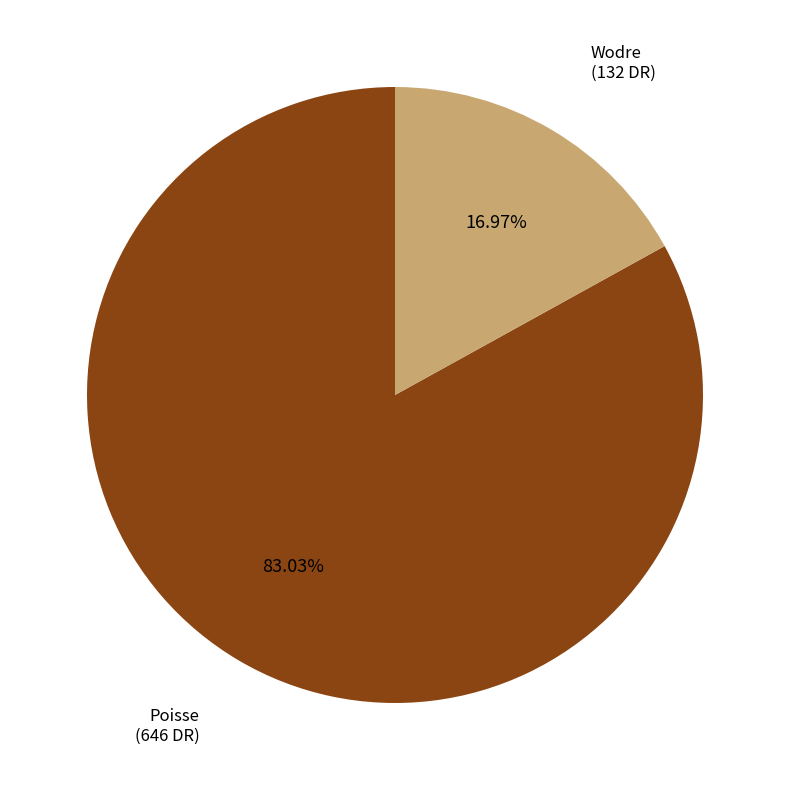

To the nearest percent, what is the average slice percentage?

50%